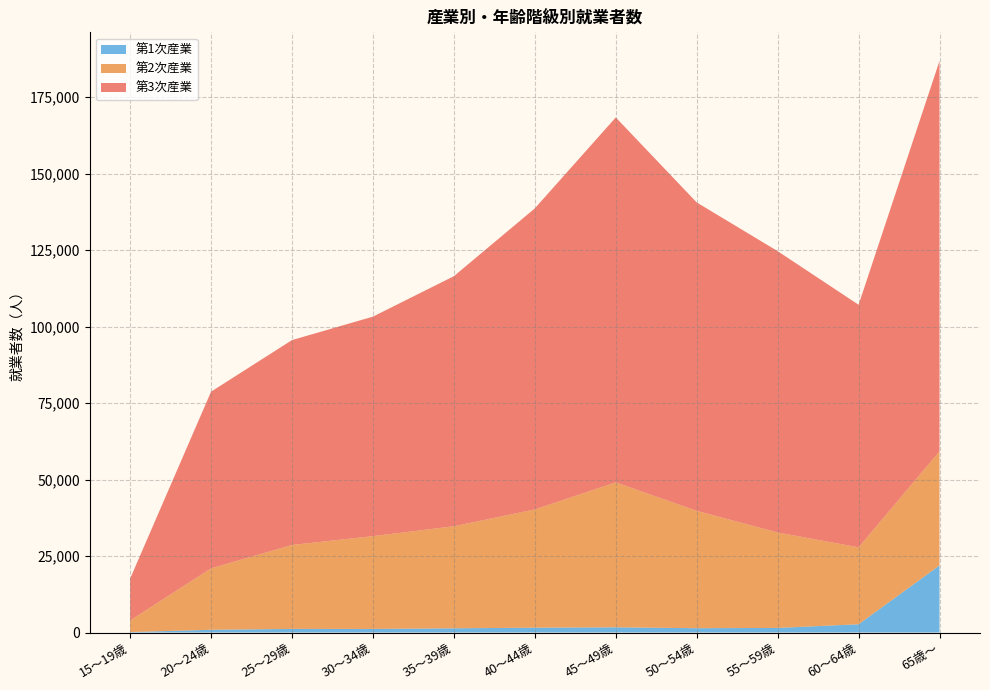

At which category is the sum across all series the highest?

65歳～